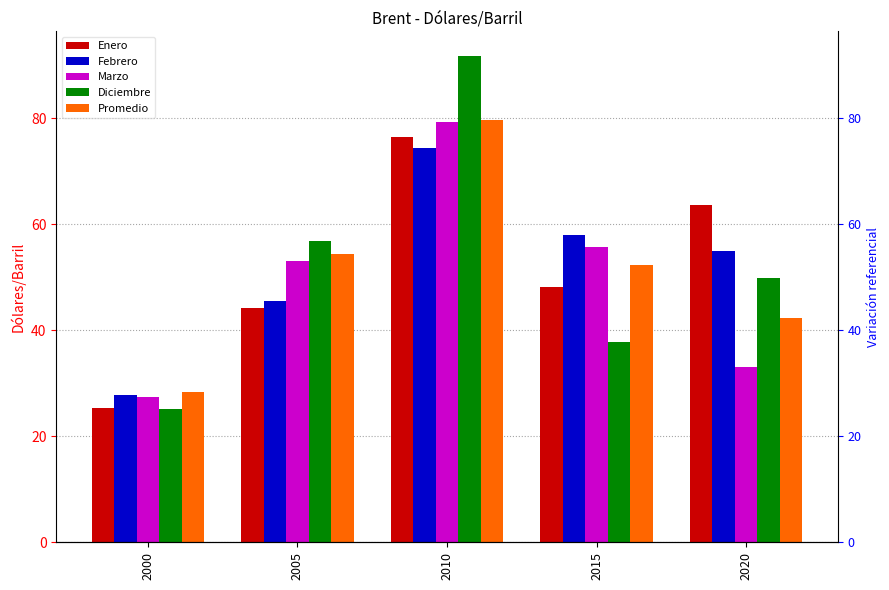

Is it true that Promedio equals 141.0 at 2010?

False